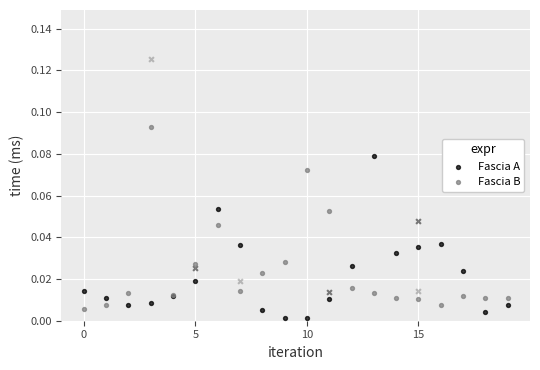

What is the total value across all series at 7?

0.1